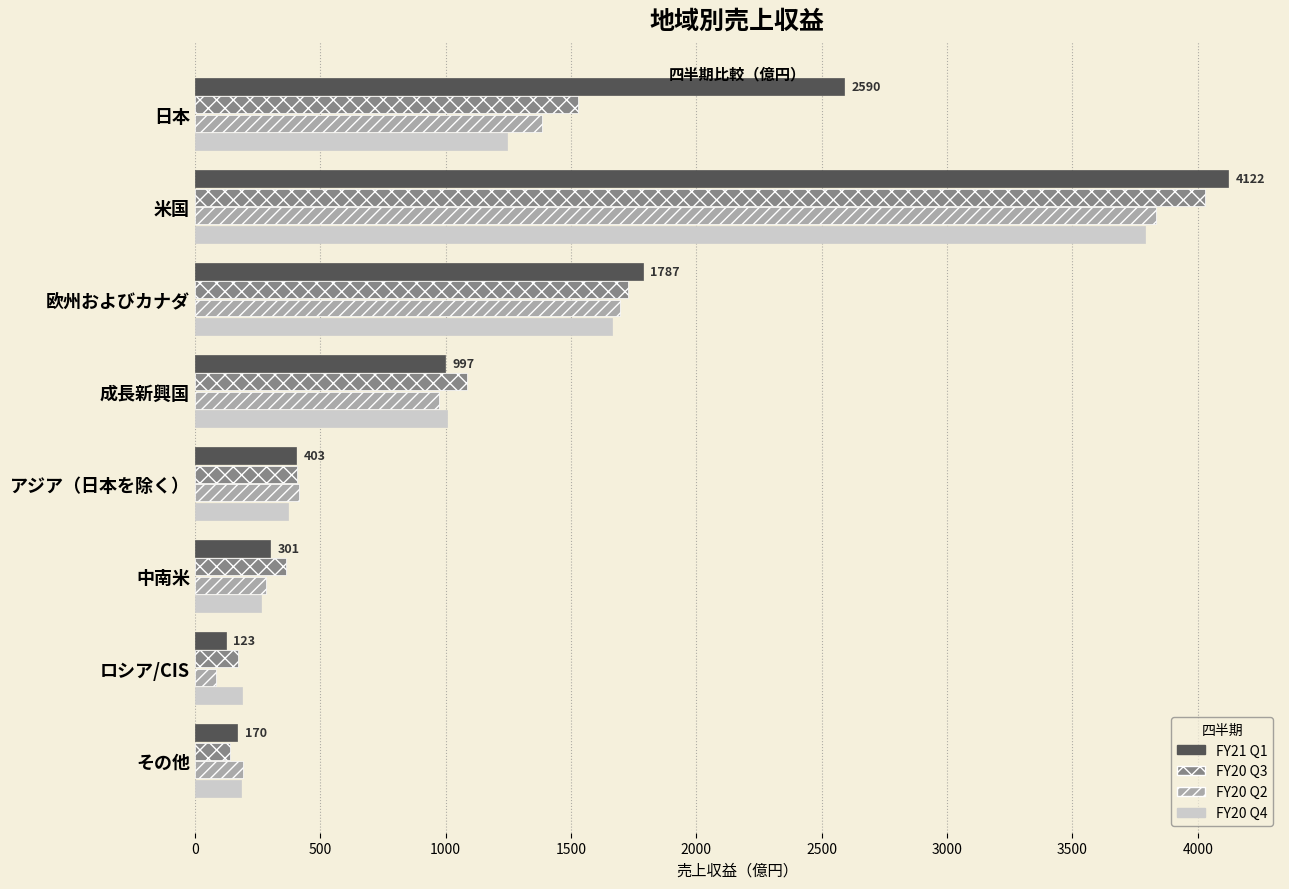

At which label is FY20 Q2 closest to 1960?

欧州およびカナダ